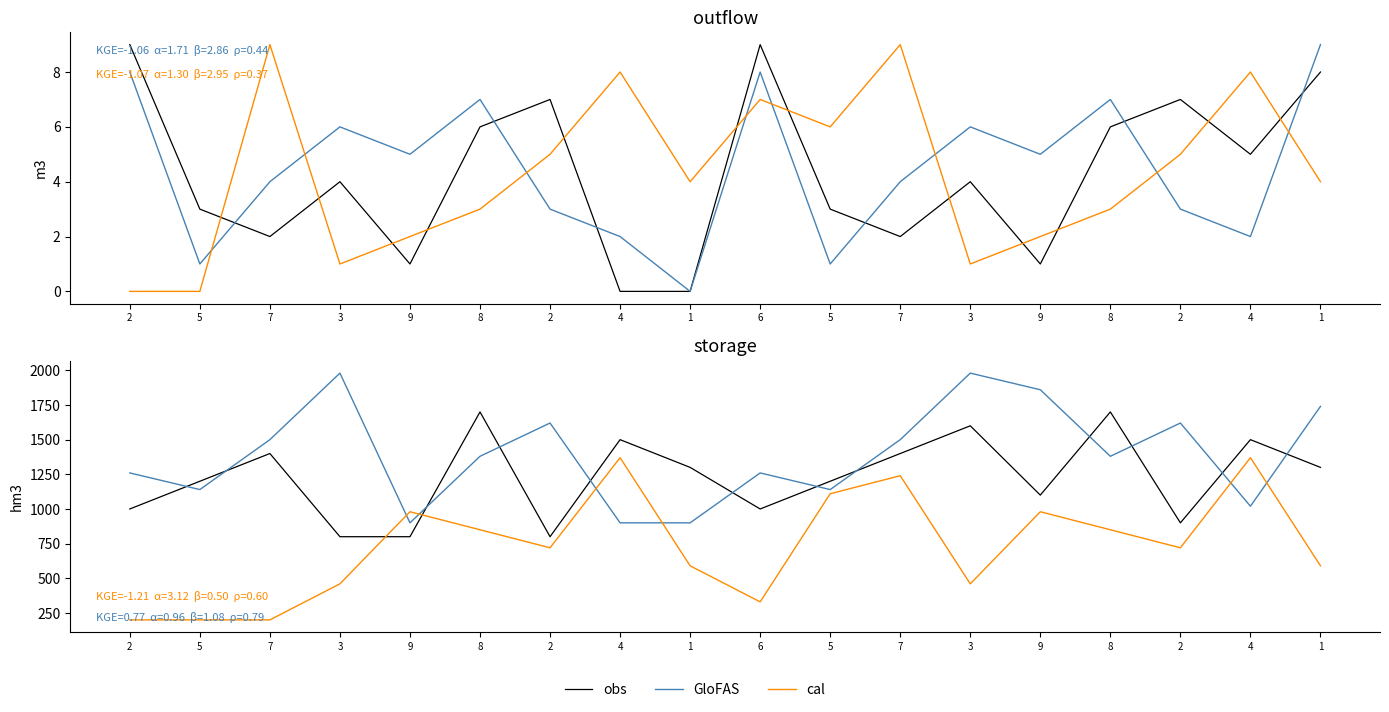

How many data points in obs are above 1300?

7